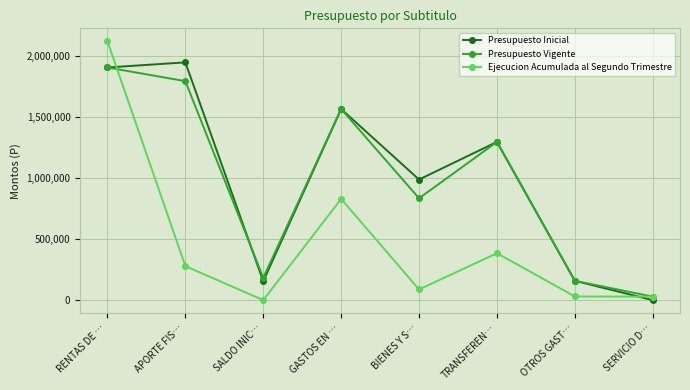

True or false: Presupuesto Vigente has a value of 967214 at APORTE FIS….

False